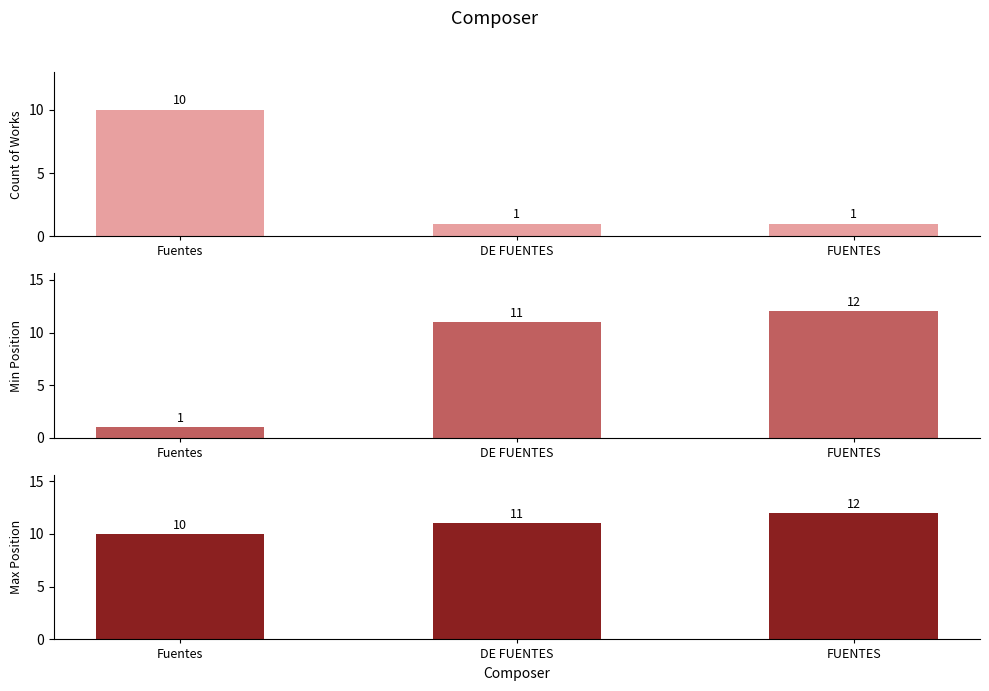

Which label corresponds to the largest value in the chart?

FUENTES